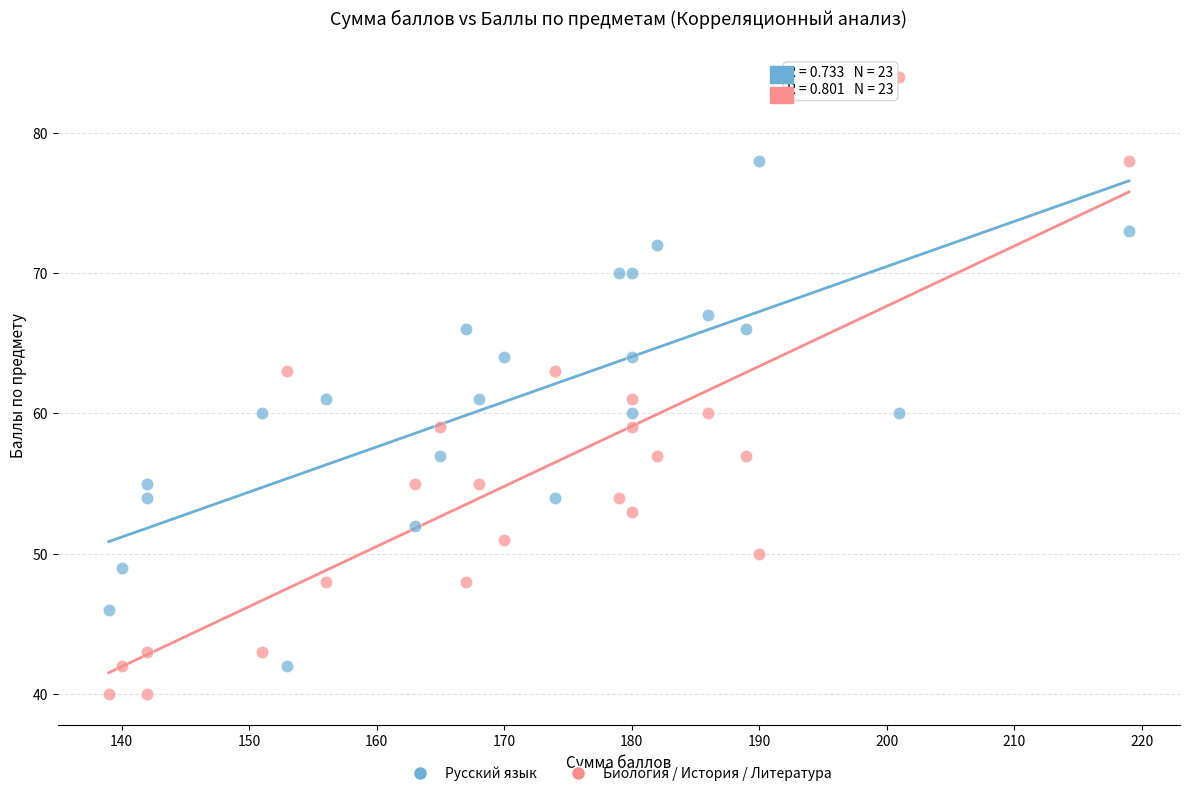

What are all the series names shown in the legend?

Русский язык, Биология / История / Литература